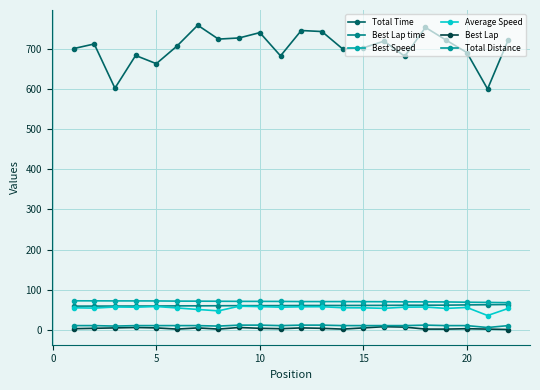

Rank the series by their maximum value, from lowest to highest.

Best Lap, Total Distance, Average Speed, Best Lap time, Best Speed, Total Time